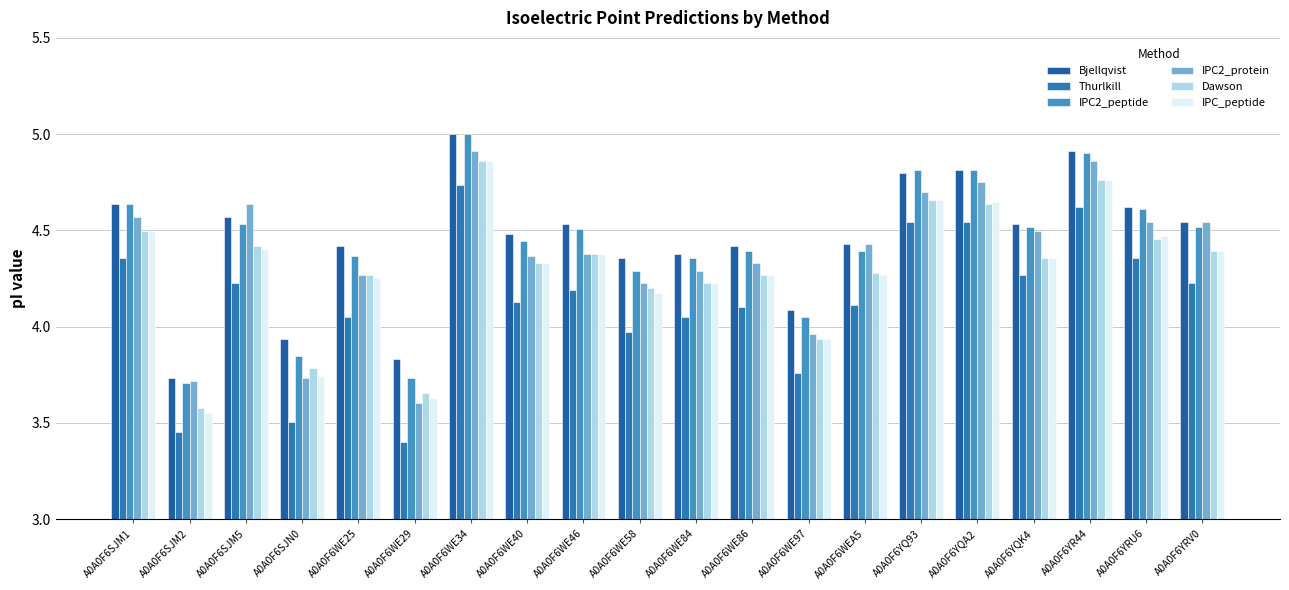

At which category is the sum across all series the highest?

A0A0F6WE34